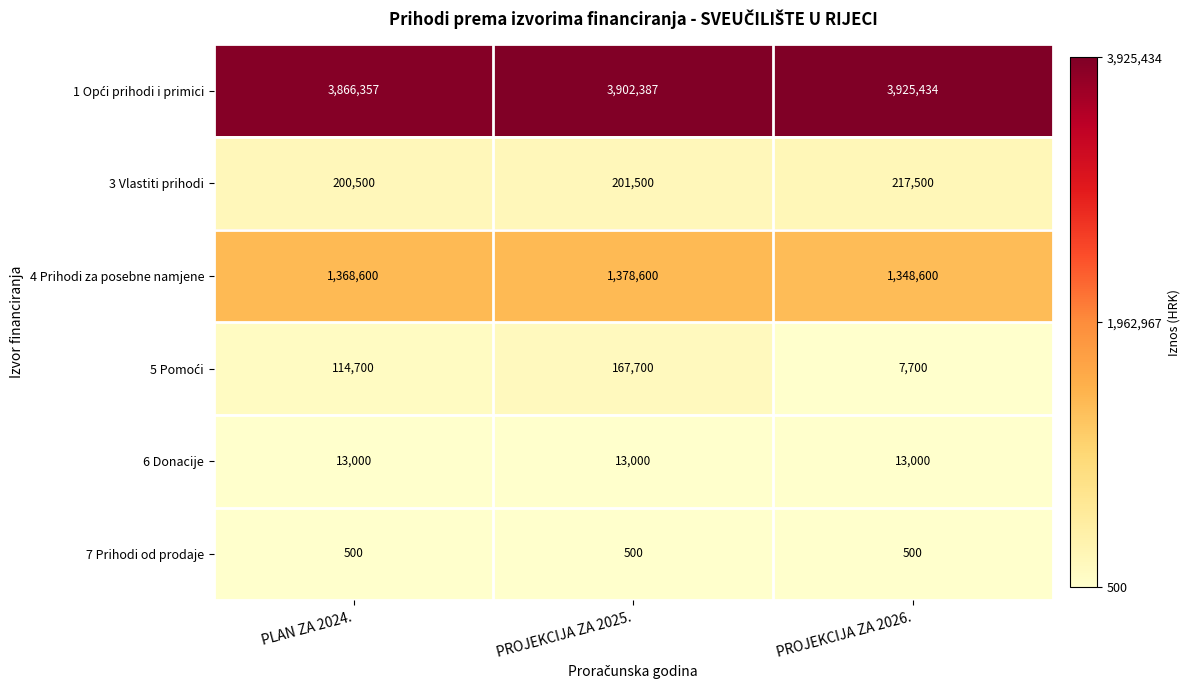

What is the spread (max minus min) of values at PLAN ZA 2024.?

3865857